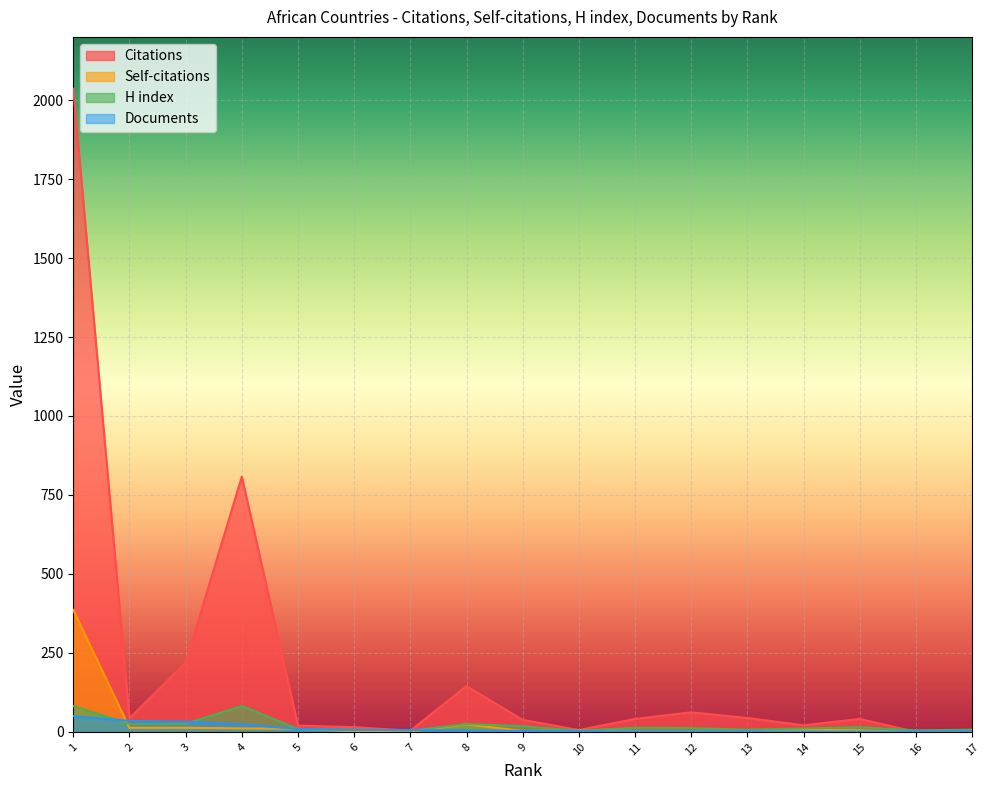

Rank the categories by Citations value from highest to lowest.

1, 4, 3, 8, 12, 13, 2, 15, 11, 9, 14, 5, 6, 10, 7, 17, 16